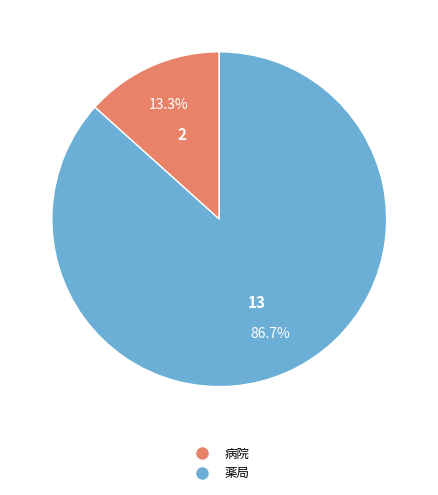

To the nearest percent, what portion does 薬局 represent?

87%